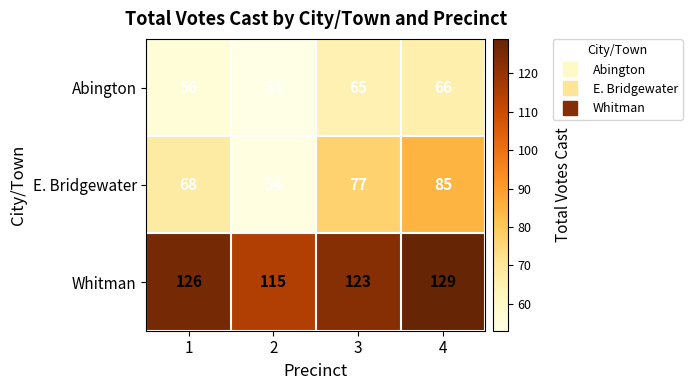

Reading left to right, extract all data points from this chart.

Abington: 56	53	65	66
E. Bridgewater: 68	54	77	85
Whitman: 126	115	123	129